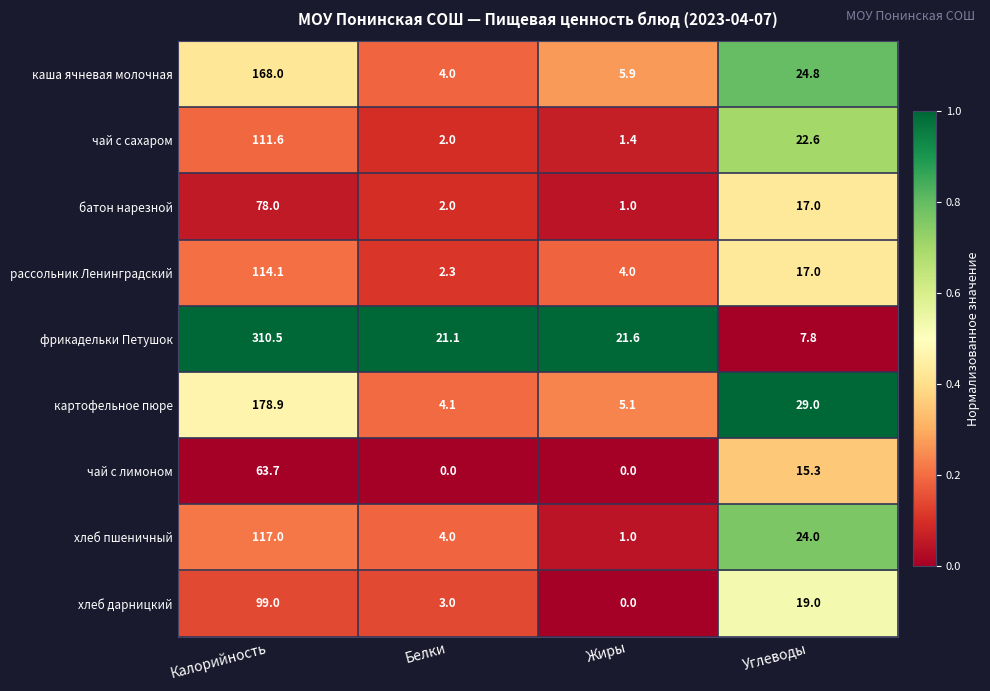

True or false: рассольник Ленинградский has a value of 26.4 at Углеводы.

False